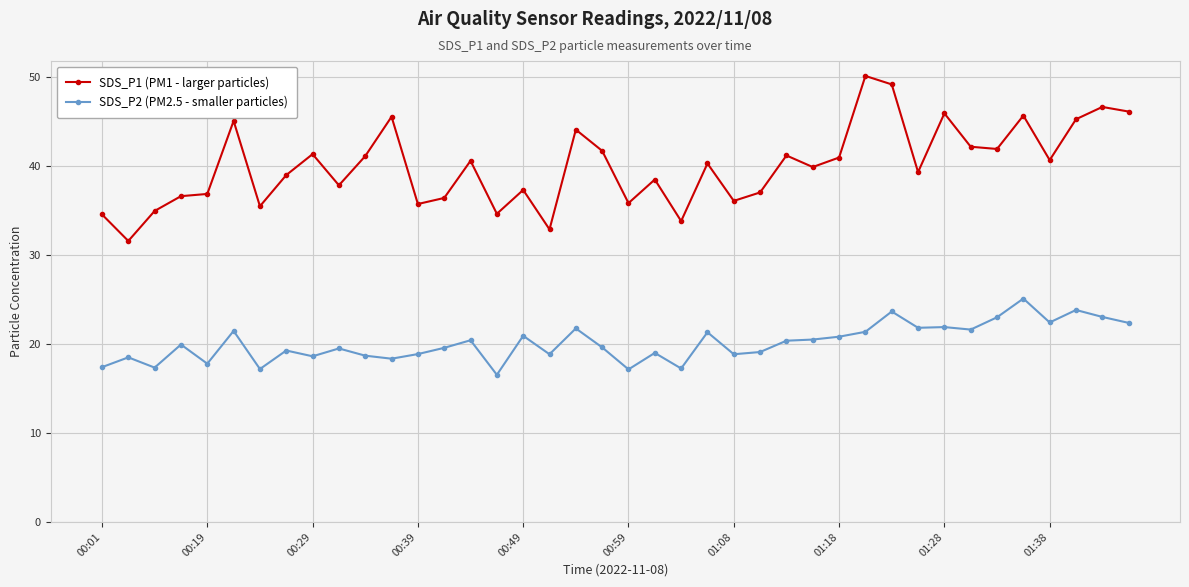

List the series in order of their overall mean, lowest first.

SDS_P2 (PM2.5 - smaller particles), SDS_P1 (PM1 - larger particles)